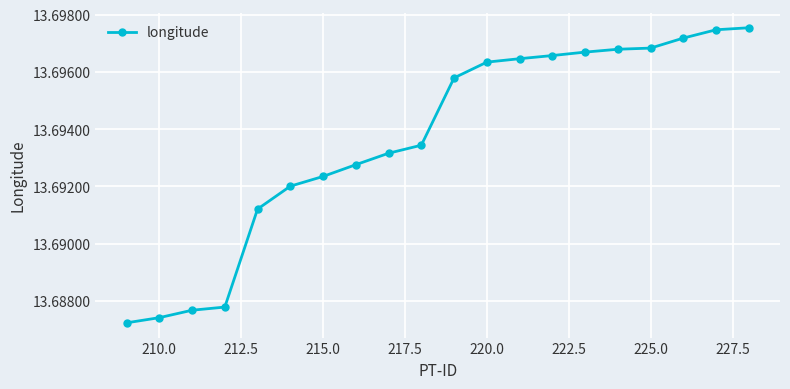

What is the sum of all values?

273.9